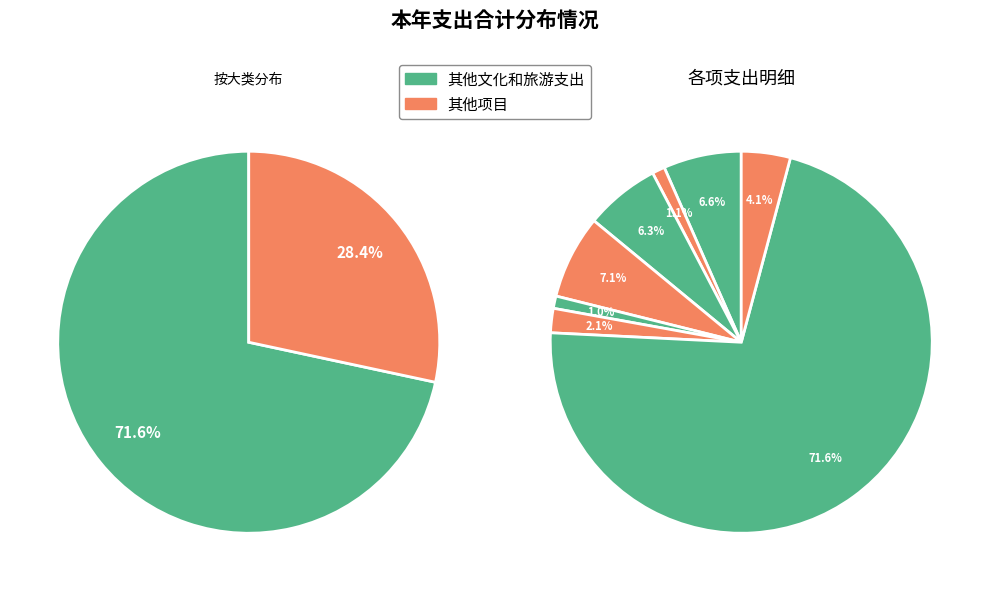

Is 其他文化和旅游支出 the majority of the pie?

Yes